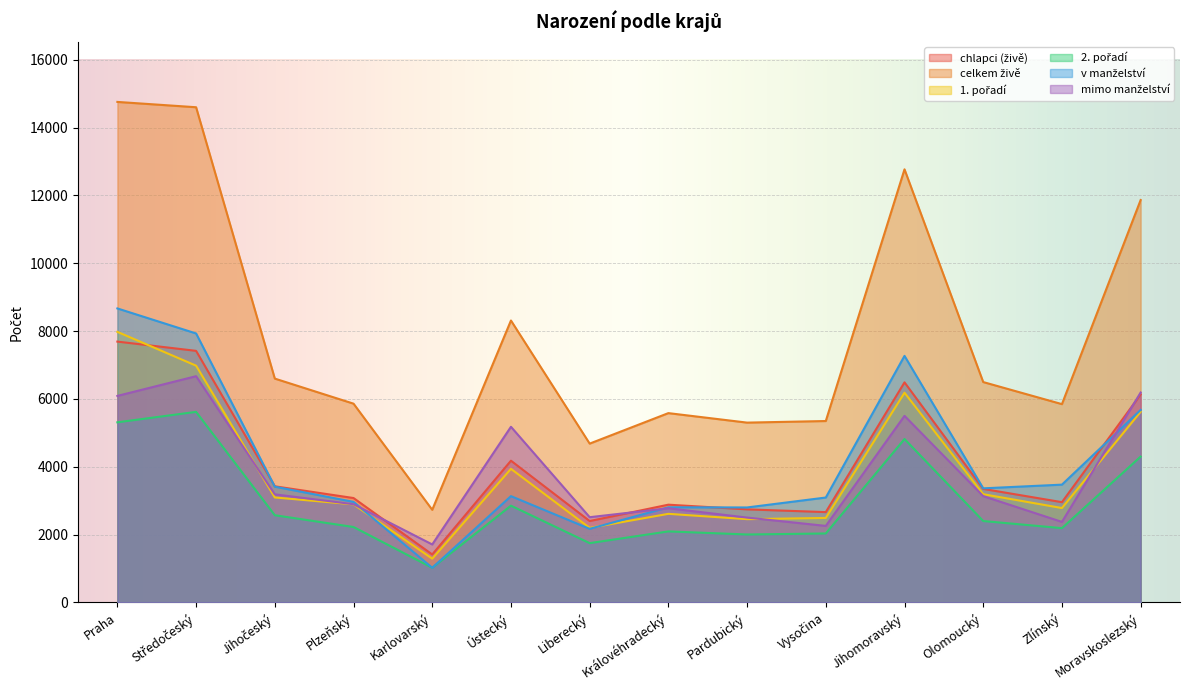

What are all the series names shown in the legend?

chlapci (živě), celkem živě, 1. pořadí, 2. pořadí, v manželství, mimo manželství